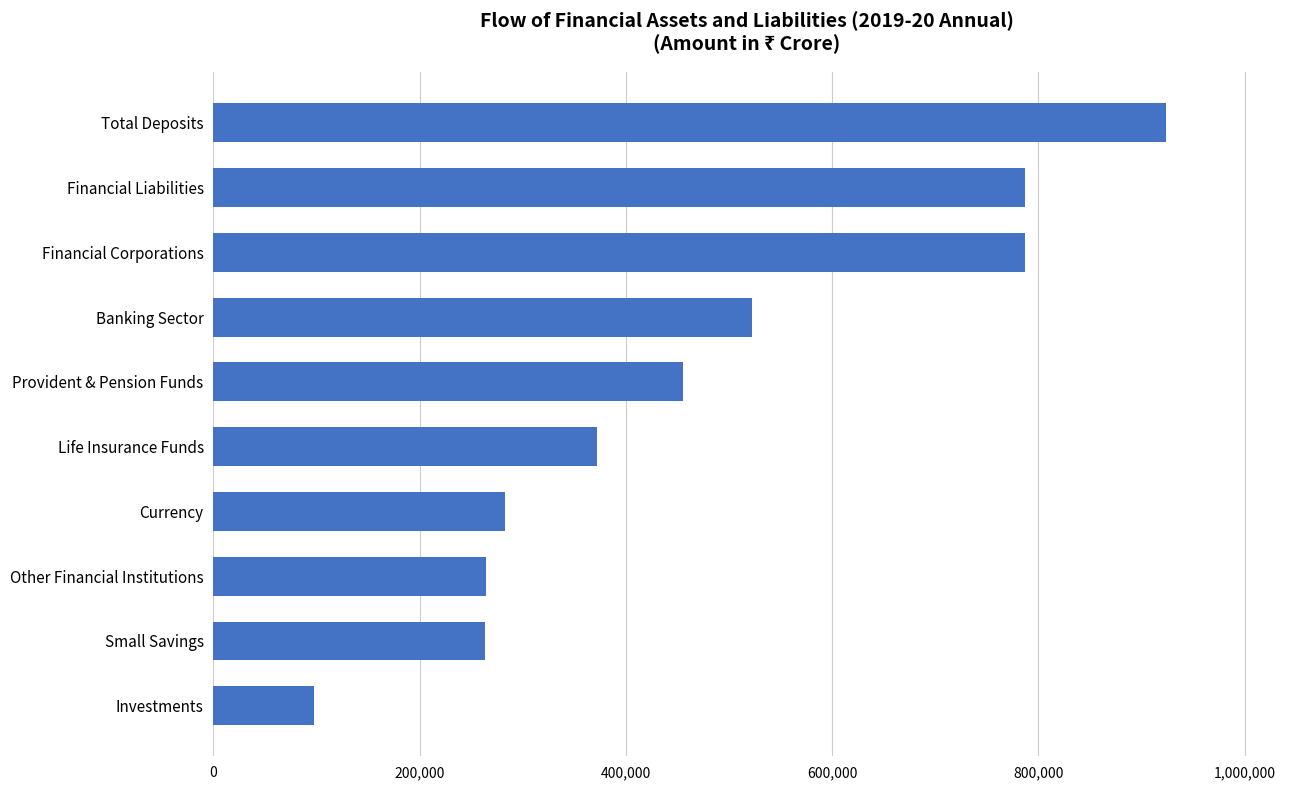

Does the chart contain stacked bars?

No